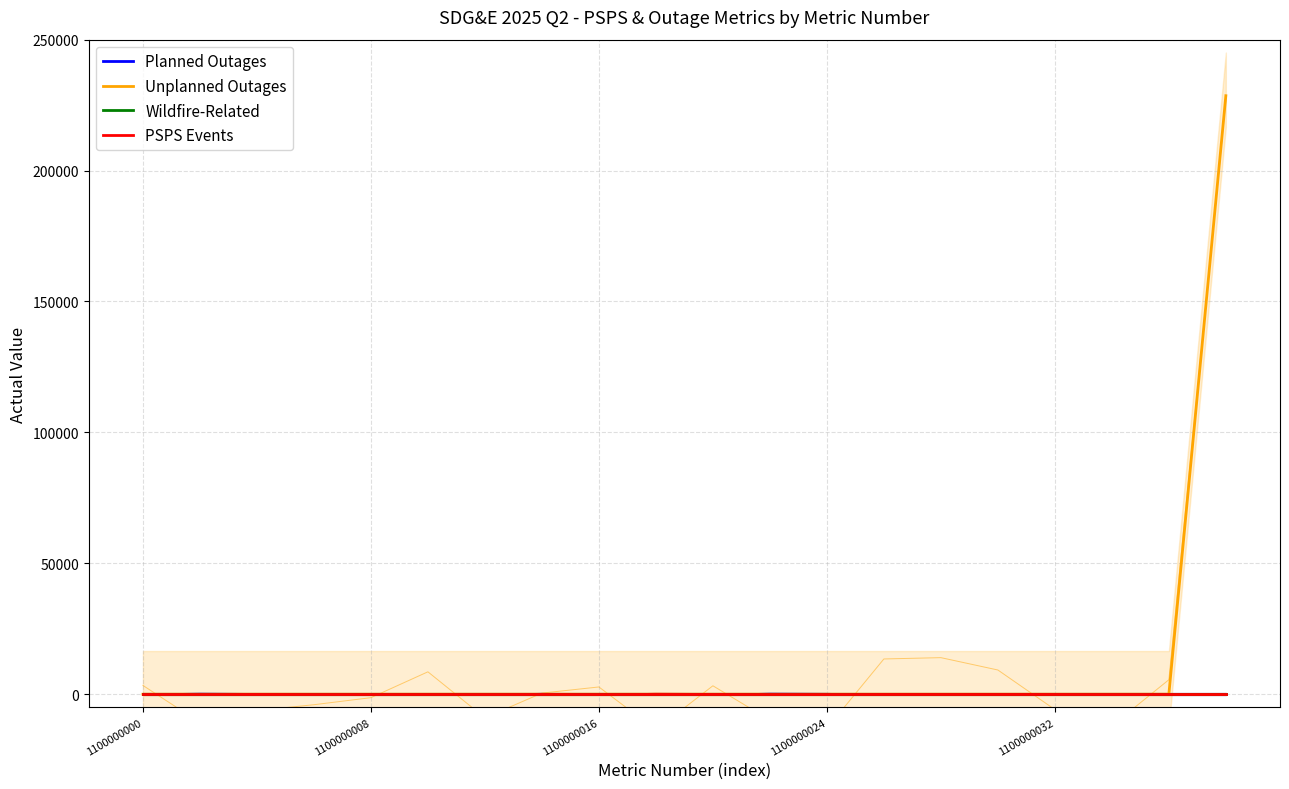

Does the chart have visible grid lines?

Yes